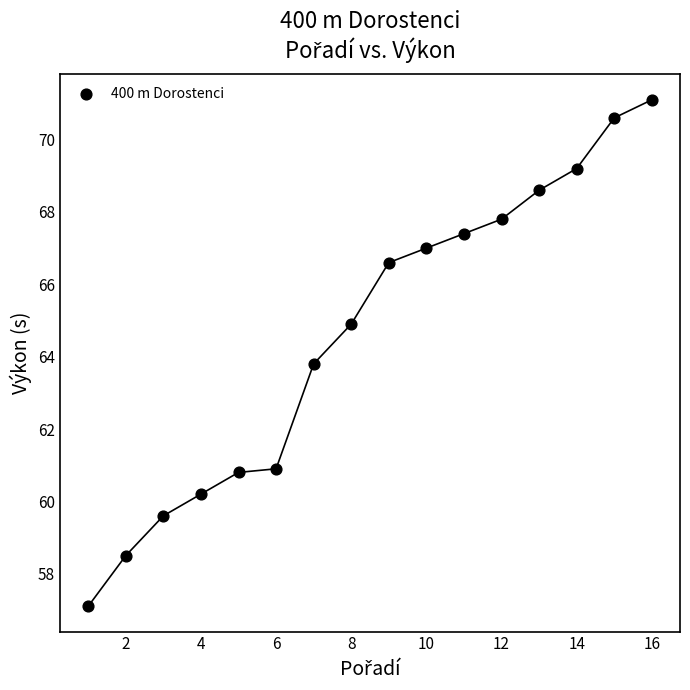

What Y value in the scatter plot is closest to 64?

63.8